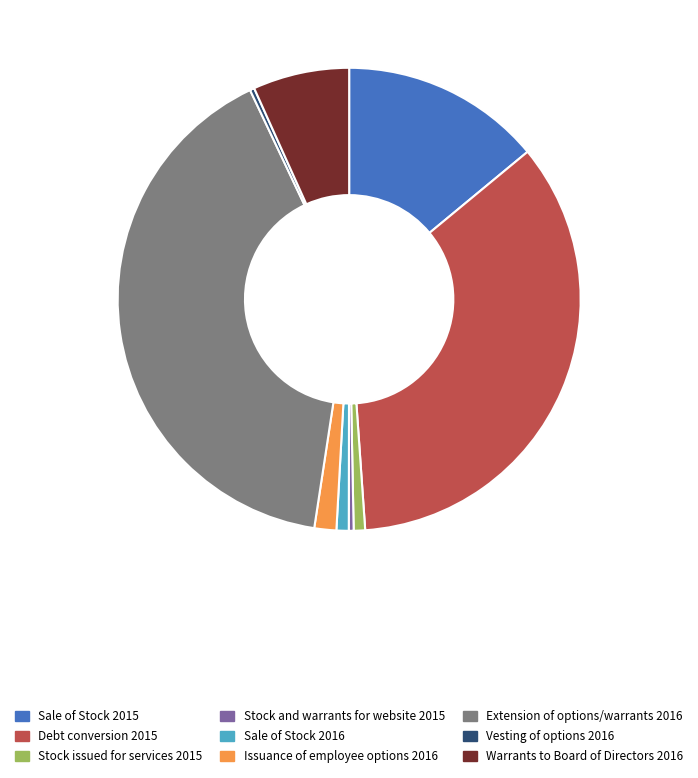

True or false: Stock issued for services 2015 accounts for 1% of the total.

True